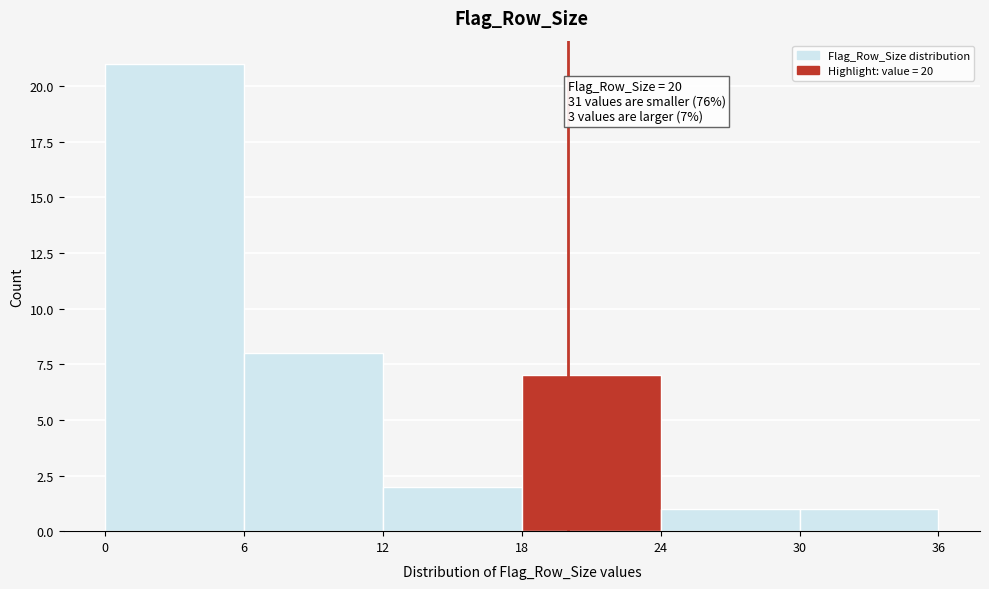

Which range on the x-axis has the tallest bar?

0 to 6